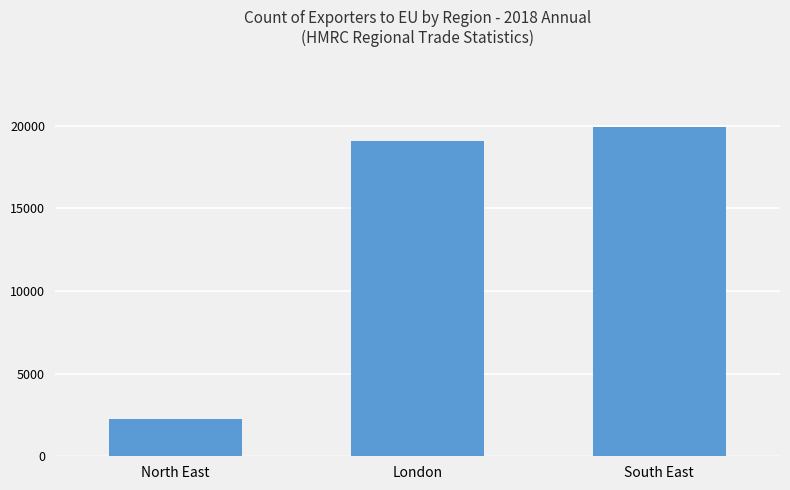

Does the chart contain stacked bars?

No